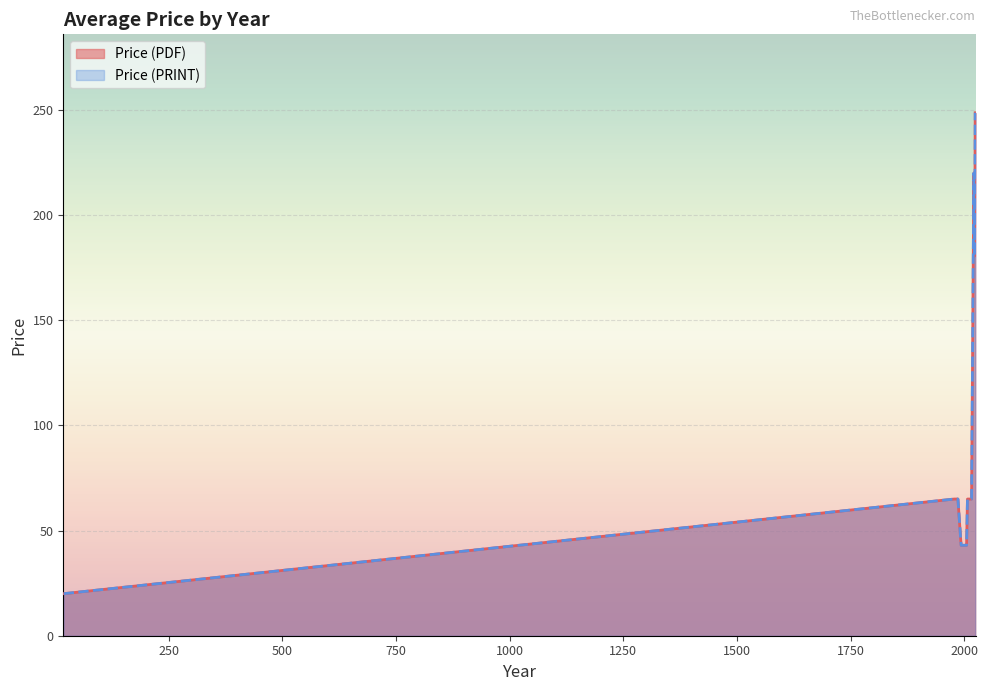

The value of Price (PDF) at 2023 is 100.1. True or false?

False